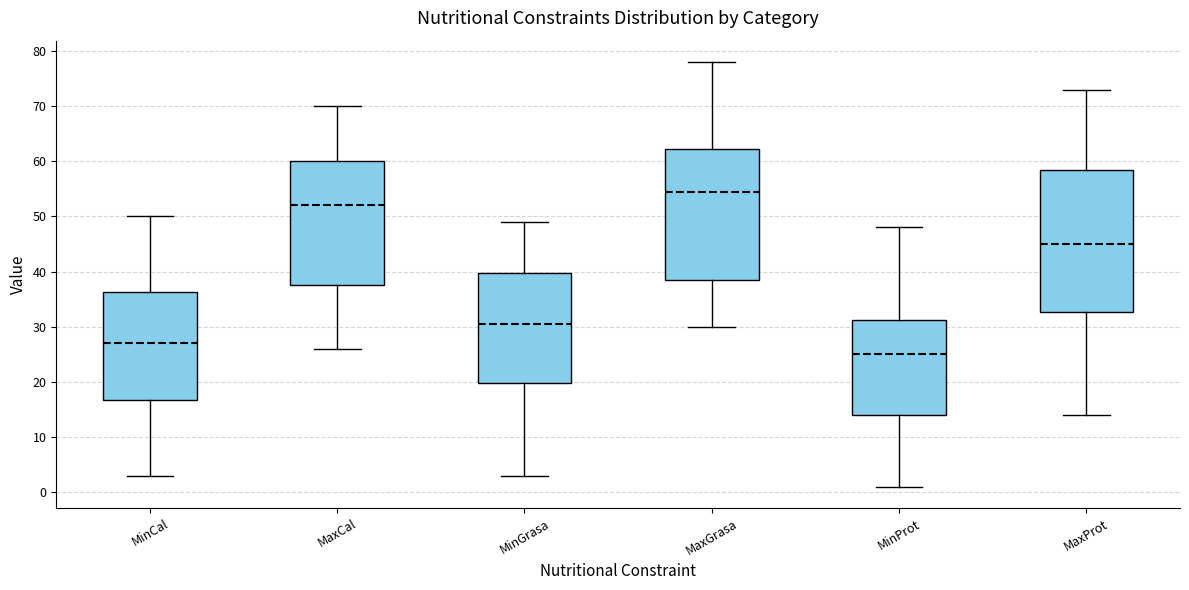

Which box has the highest median line?

MaxGrasa